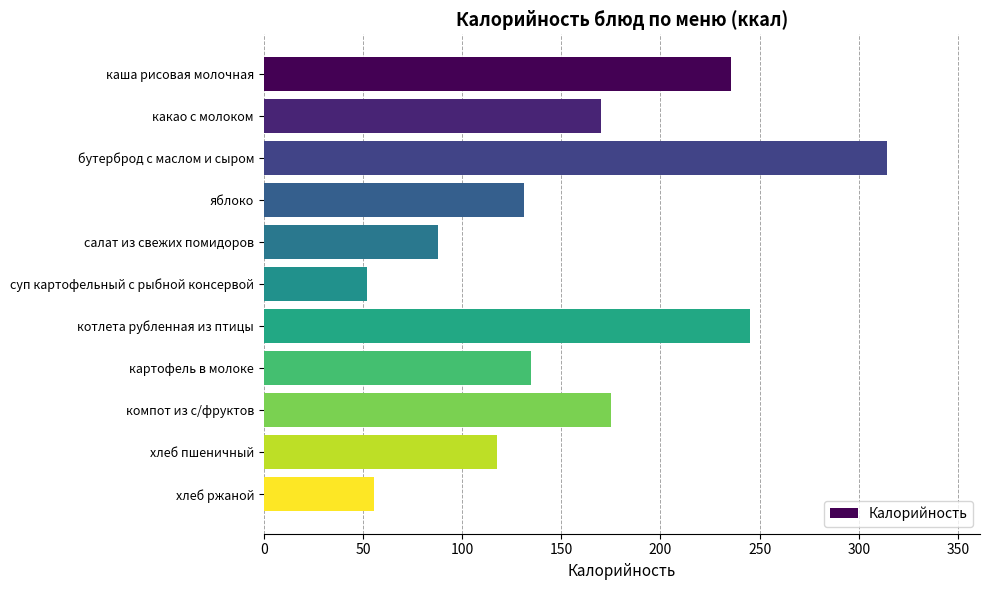

List the labels in order of value, largest first.

бутерброд с маслом и сыром, котлета рубленная из птицы, каша рисовая молочная, компот из с/фруктов, какао с молоком, картофель в молоке, яблоко, хлеб пшеничный, салат из свежих помидоров, хлеб ржаной, суп картофельный с рыбной консервой